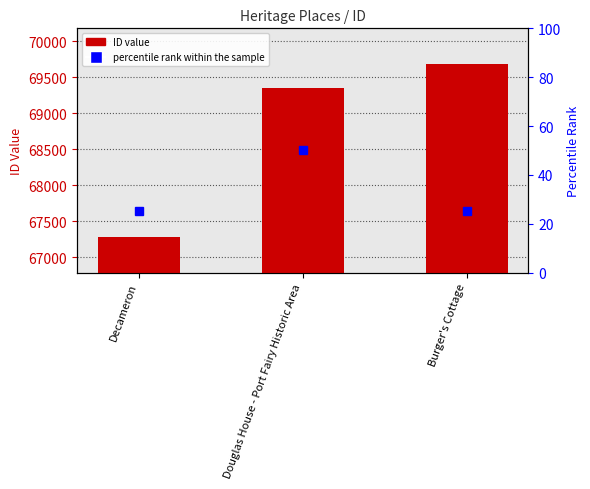

At which category does the chart reach its peak across all series?

Burger's Cottage